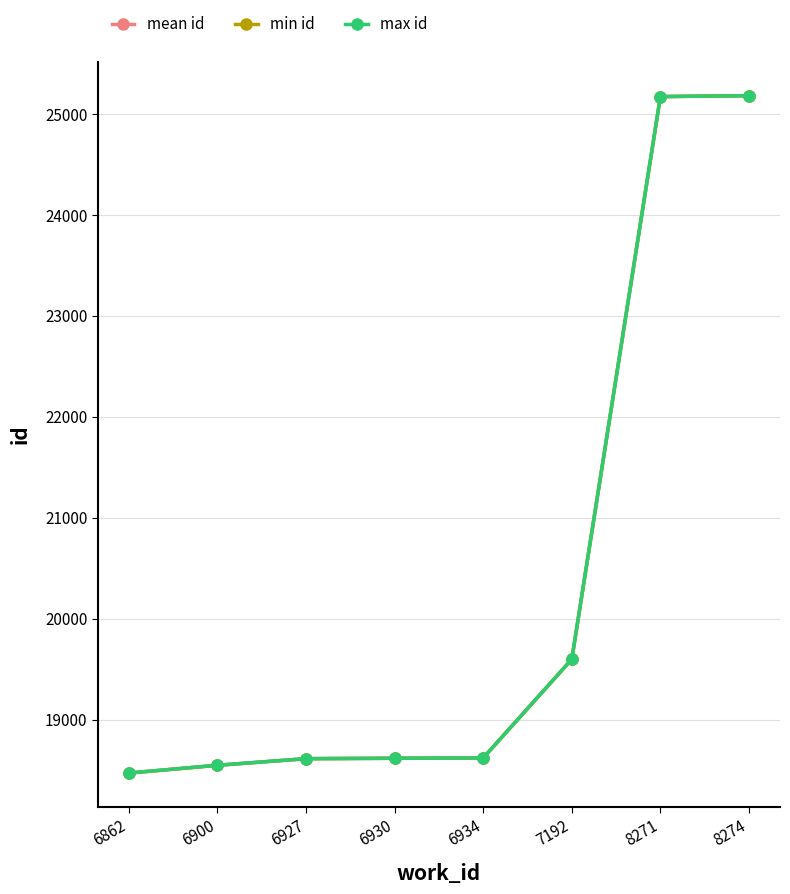

How many lines are shown in the chart?

3